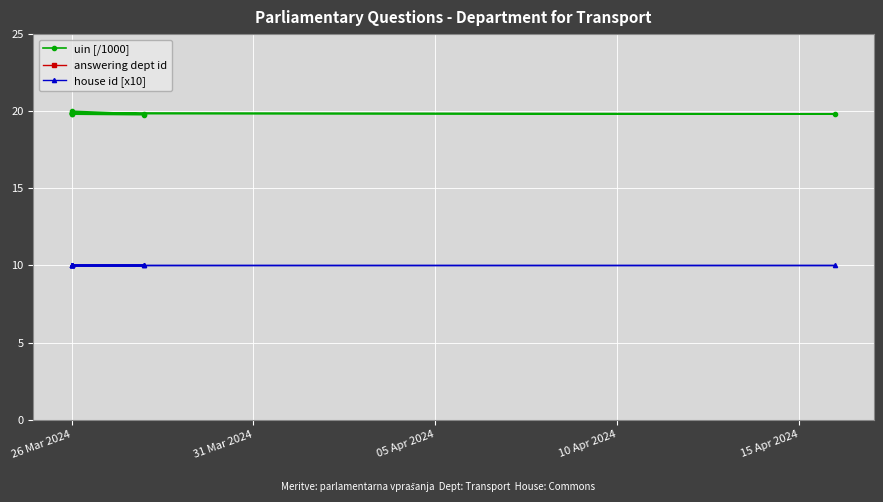

True or false: answering dept id has a value of 27.0 at 26 Mar 2024.

True